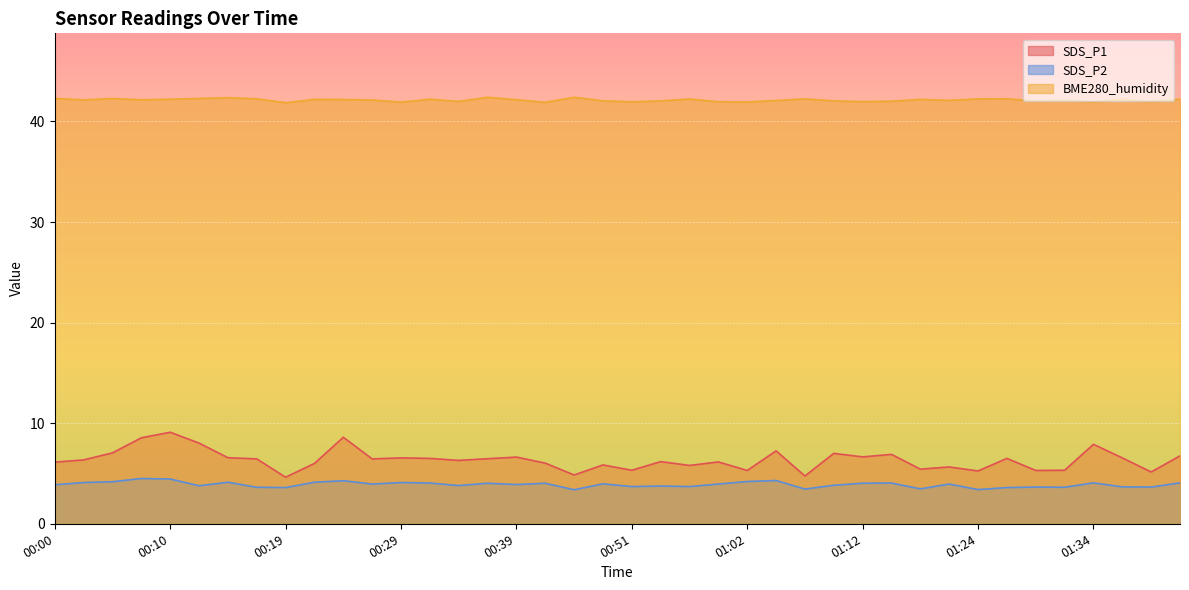

What are all the series names shown in the legend?

SDS_P1, SDS_P2, BME280_humidity